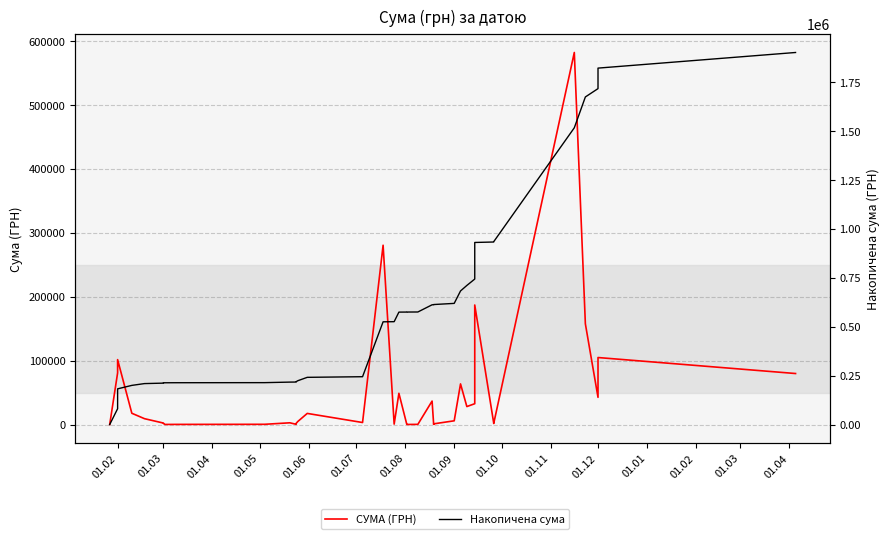

Is the value of СУМА (ГРН) at 23 greater than the value of Накопичена сума at 19?

No